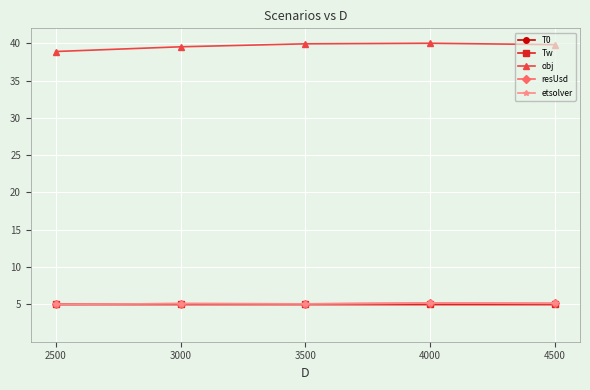

True or false: obj and resUsd intersect in this chart.

False